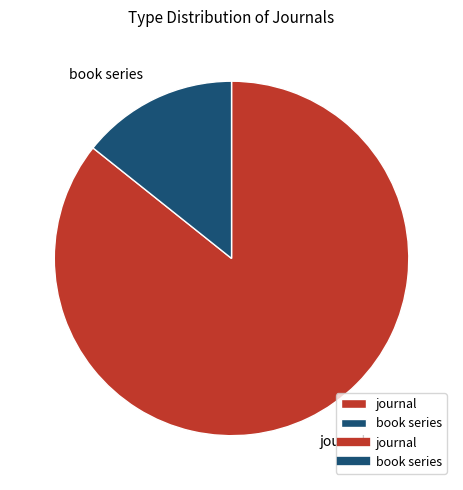

What is the largest slice in the pie chart?

journal